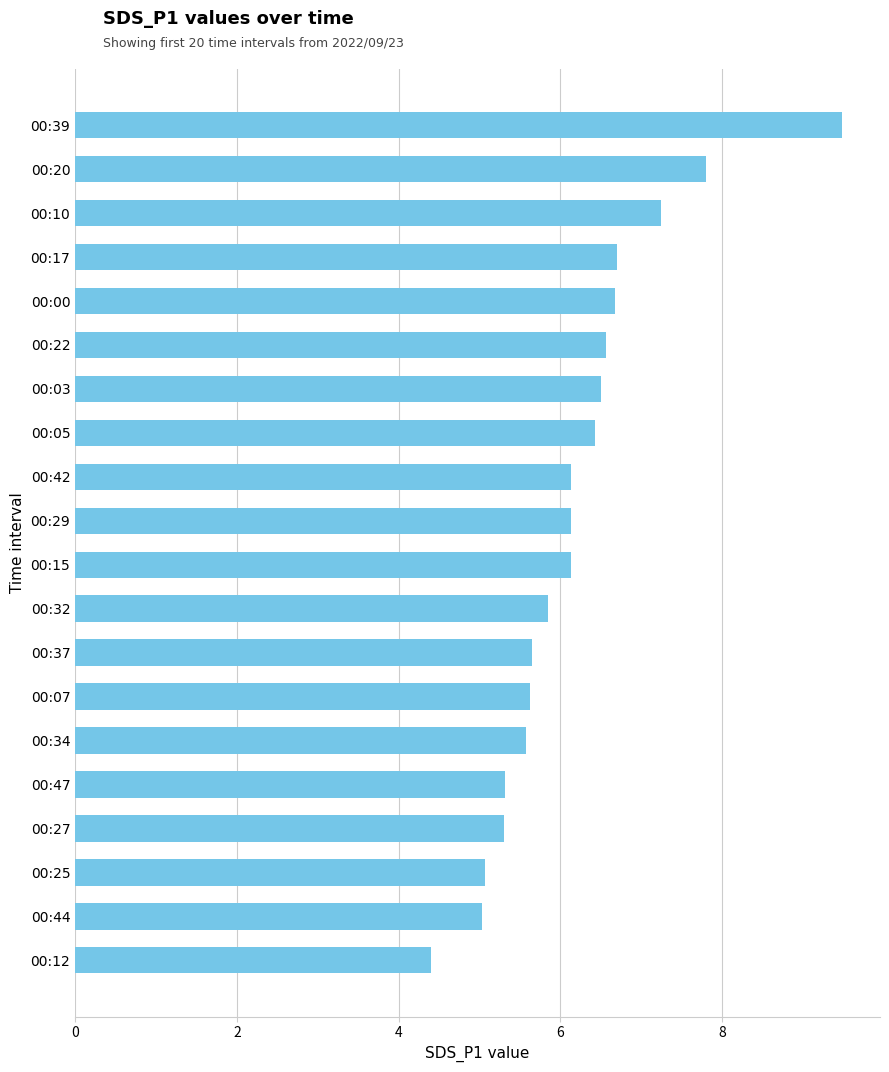

Which category has the lowest value across all series?

00:12